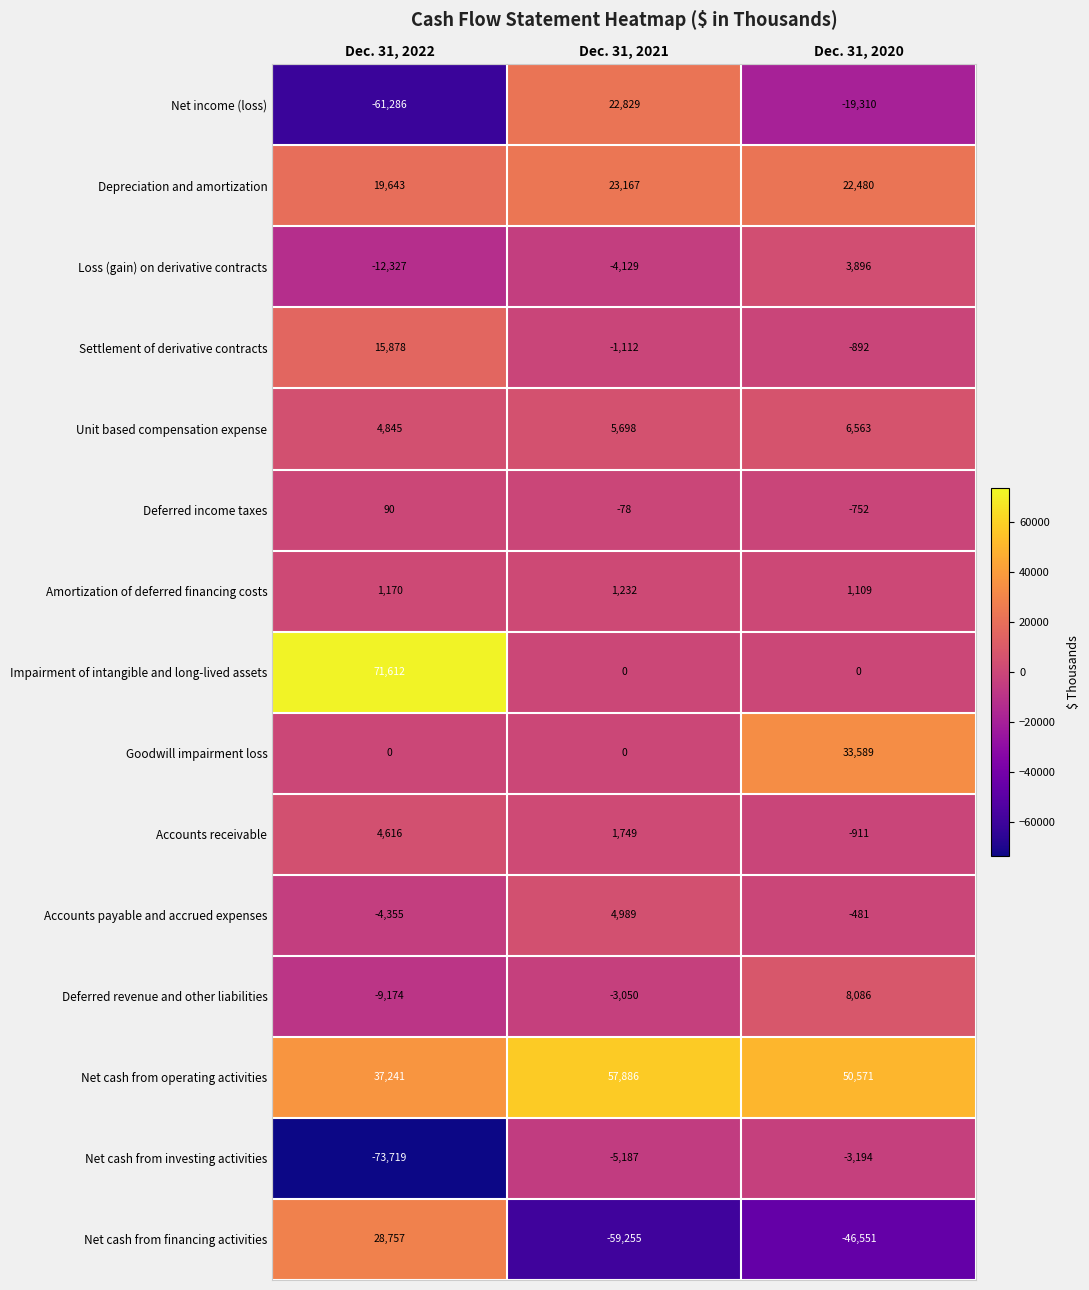

What is the total value across all series at Dec. 31, 2022?

22991